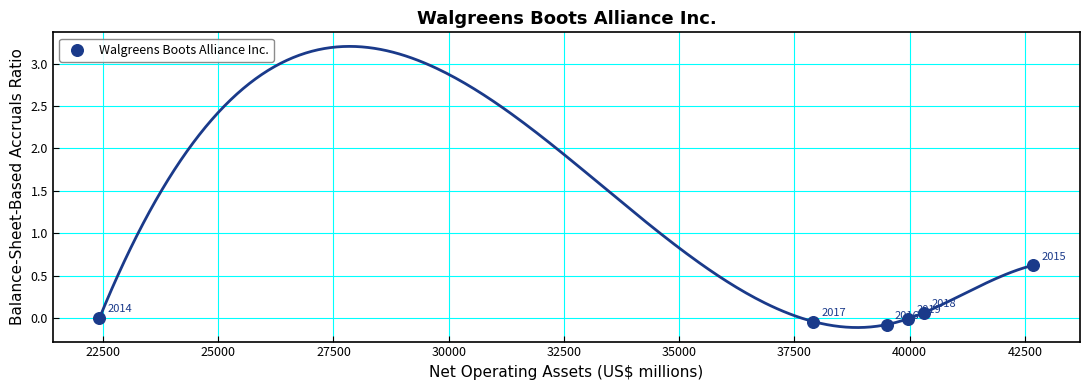

What is the range of Y values (max minus min)?

0.7